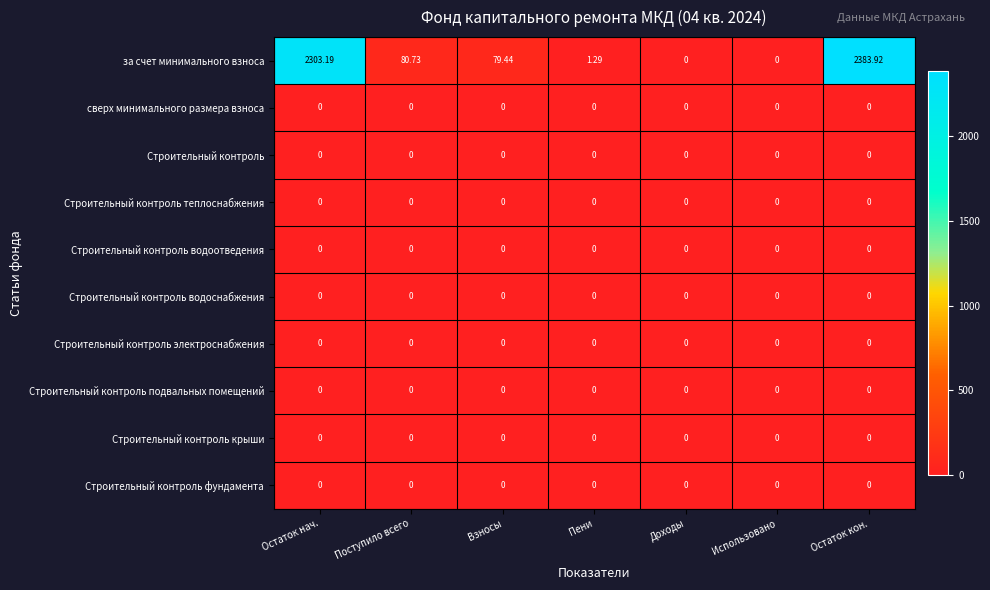

Which series has the largest total across all categories?

за счет минимального взноса